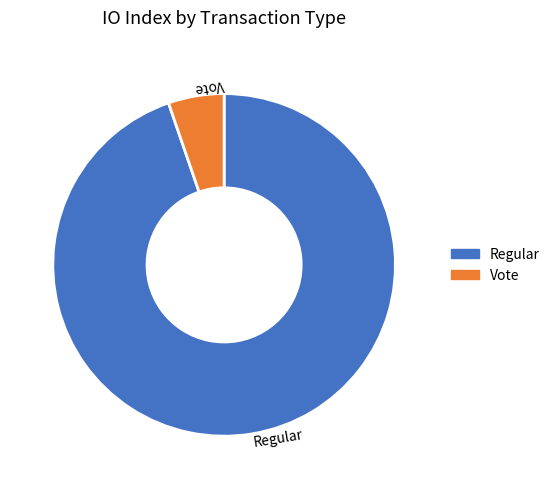

Which has a higher value, Vote or Regular?

Regular